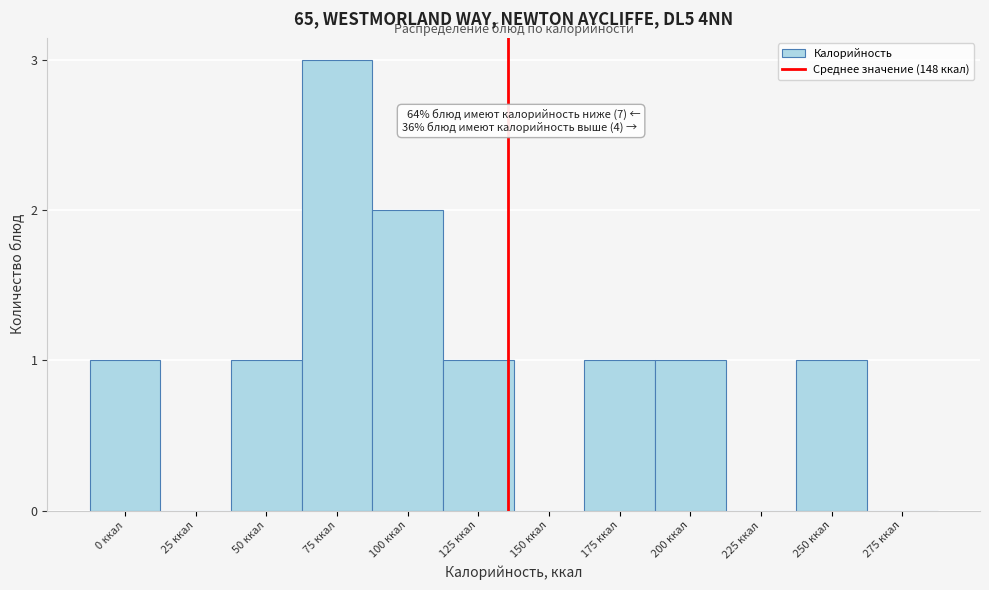

Reading right to left, extract all data points from this chart.

275 ккал=0	250 ккал=1	225 ккал=0	200 ккал=1	175 ккал=1	150 ккал=0	125 ккал=1	100 ккал=2	75 ккал=3	50 ккал=1	25 ккал=0	0 ккал=1